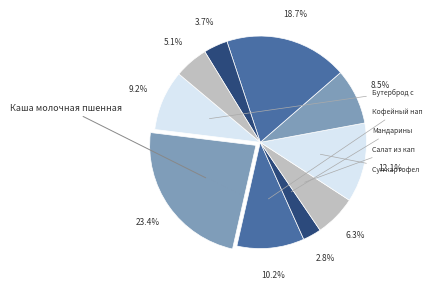

Which slice is the largest?

Каша молочная пшенная